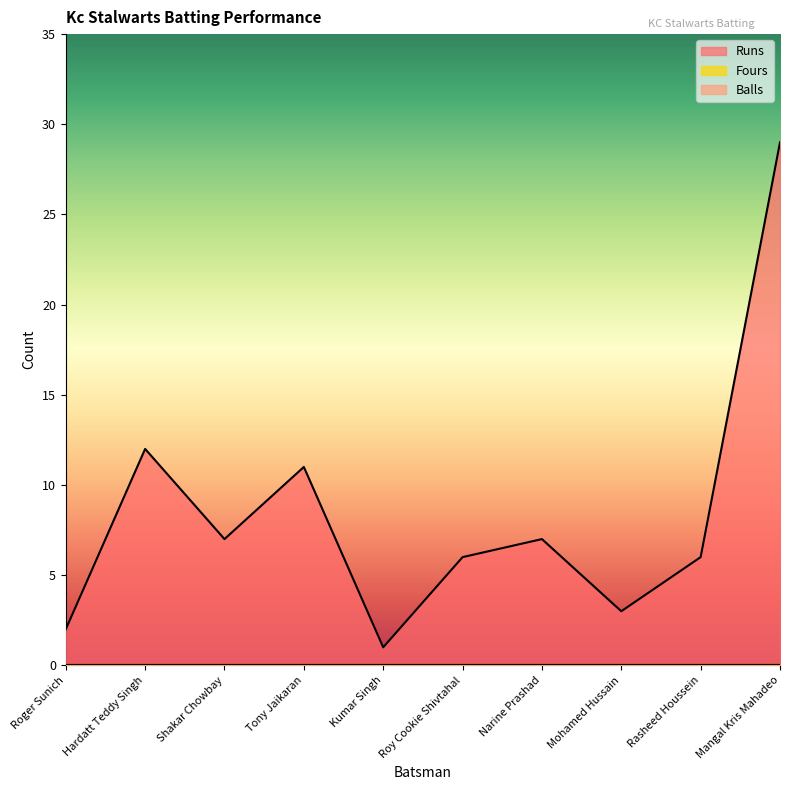

What is the label of the 7th point from the left?

Narine Prashad